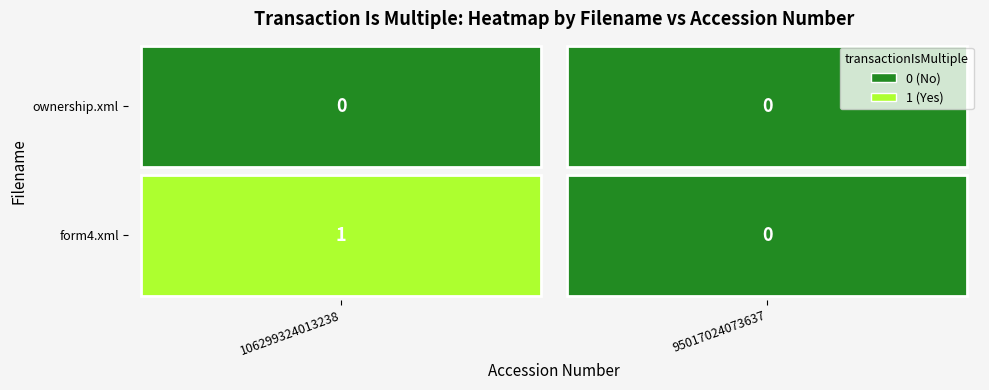

Rank the series by their average value, from lowest to highest.

ownership.xml, form4.xml